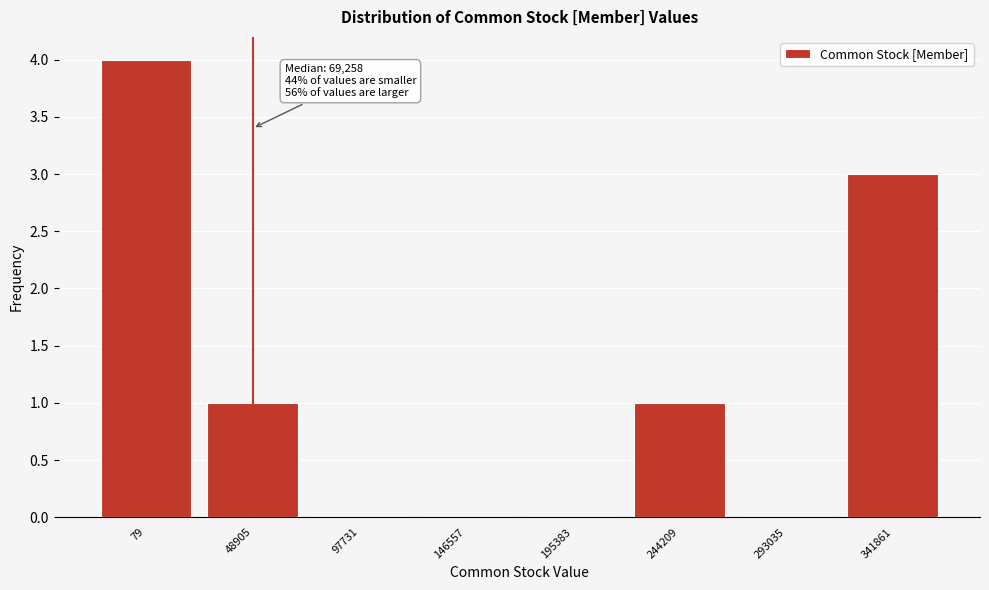

Reading left to right, what are all the values shown in this chart?

79=4	48905=1	97731=0	146557=0	195383=0	244209=1	293035=0	341861=3